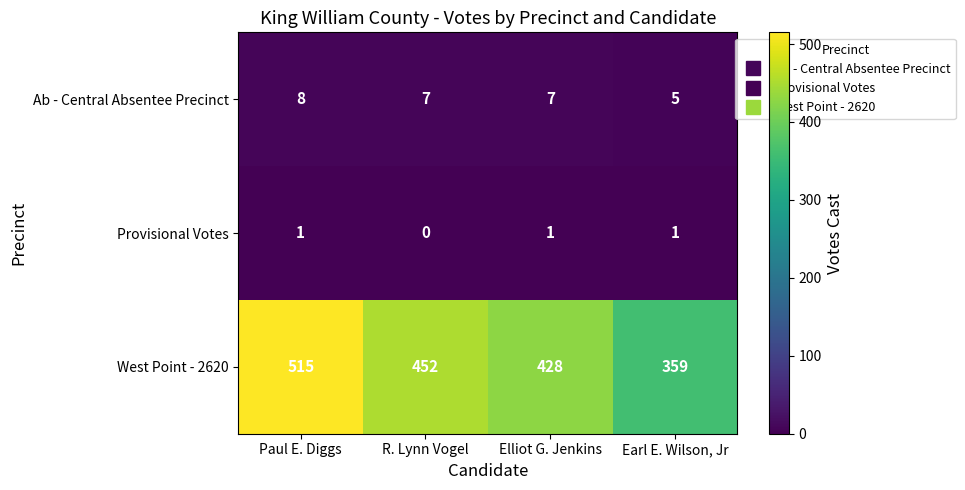

What is the total value across all series at Earl E. Wilson, Jr?

365